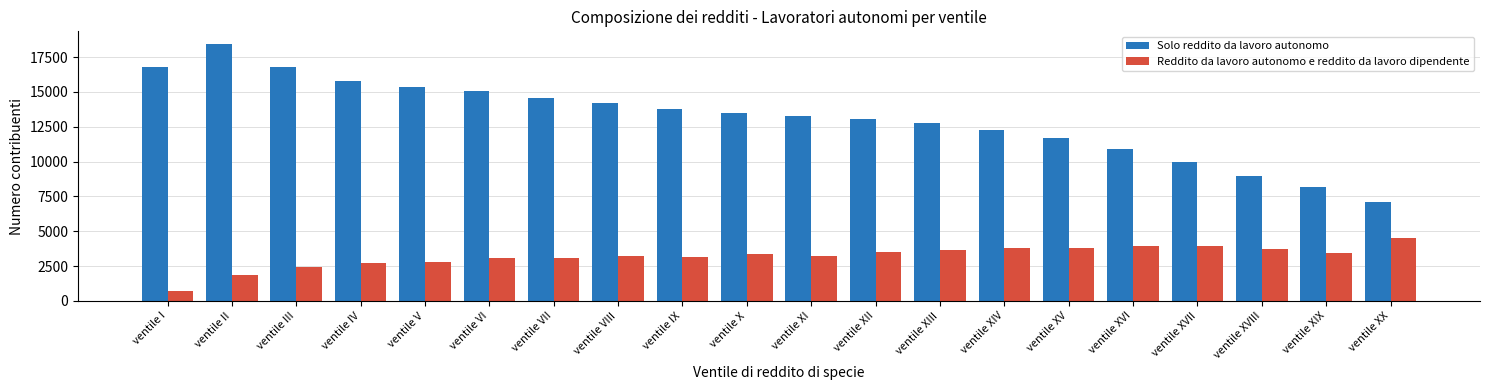

What position from the right is ventile XVI?

5